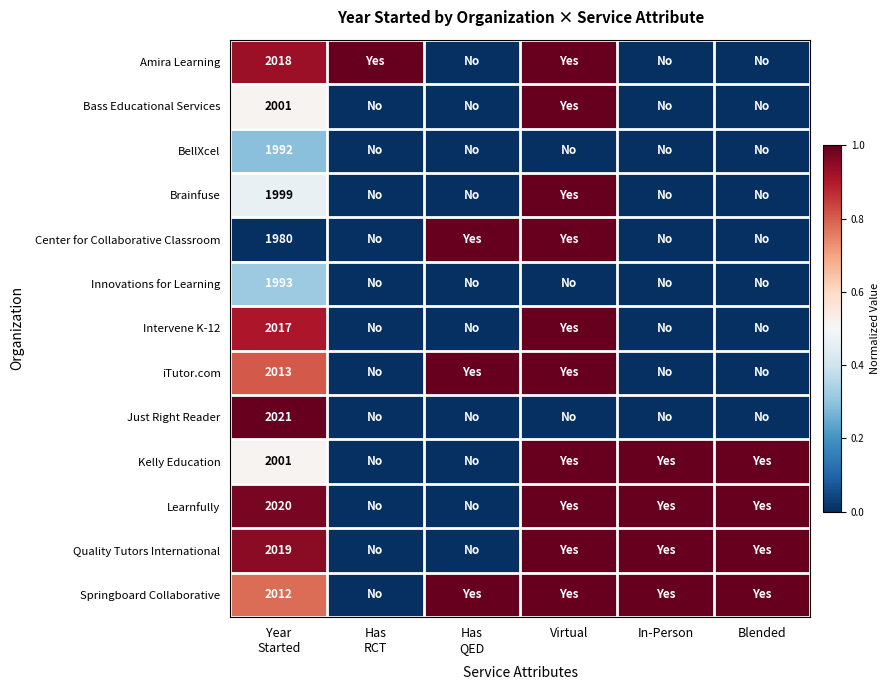

What is the average value of the Learnfully series?

0.7